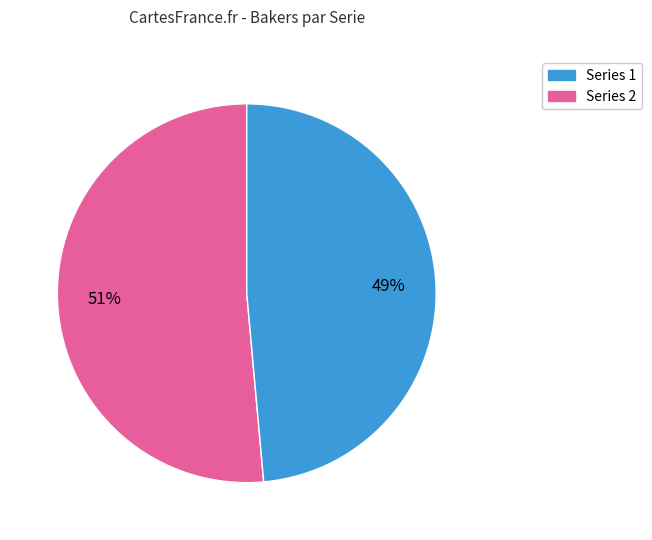

Is there a majority slice in this chart?

Yes